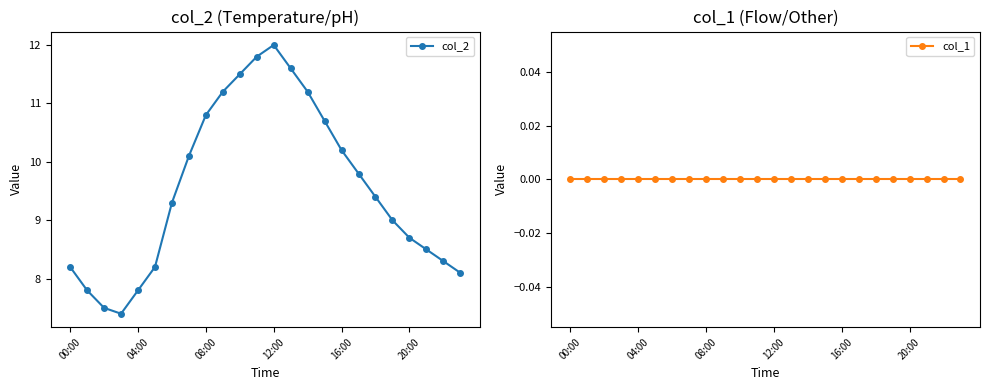

What is the minimum value for col_2?

7.4